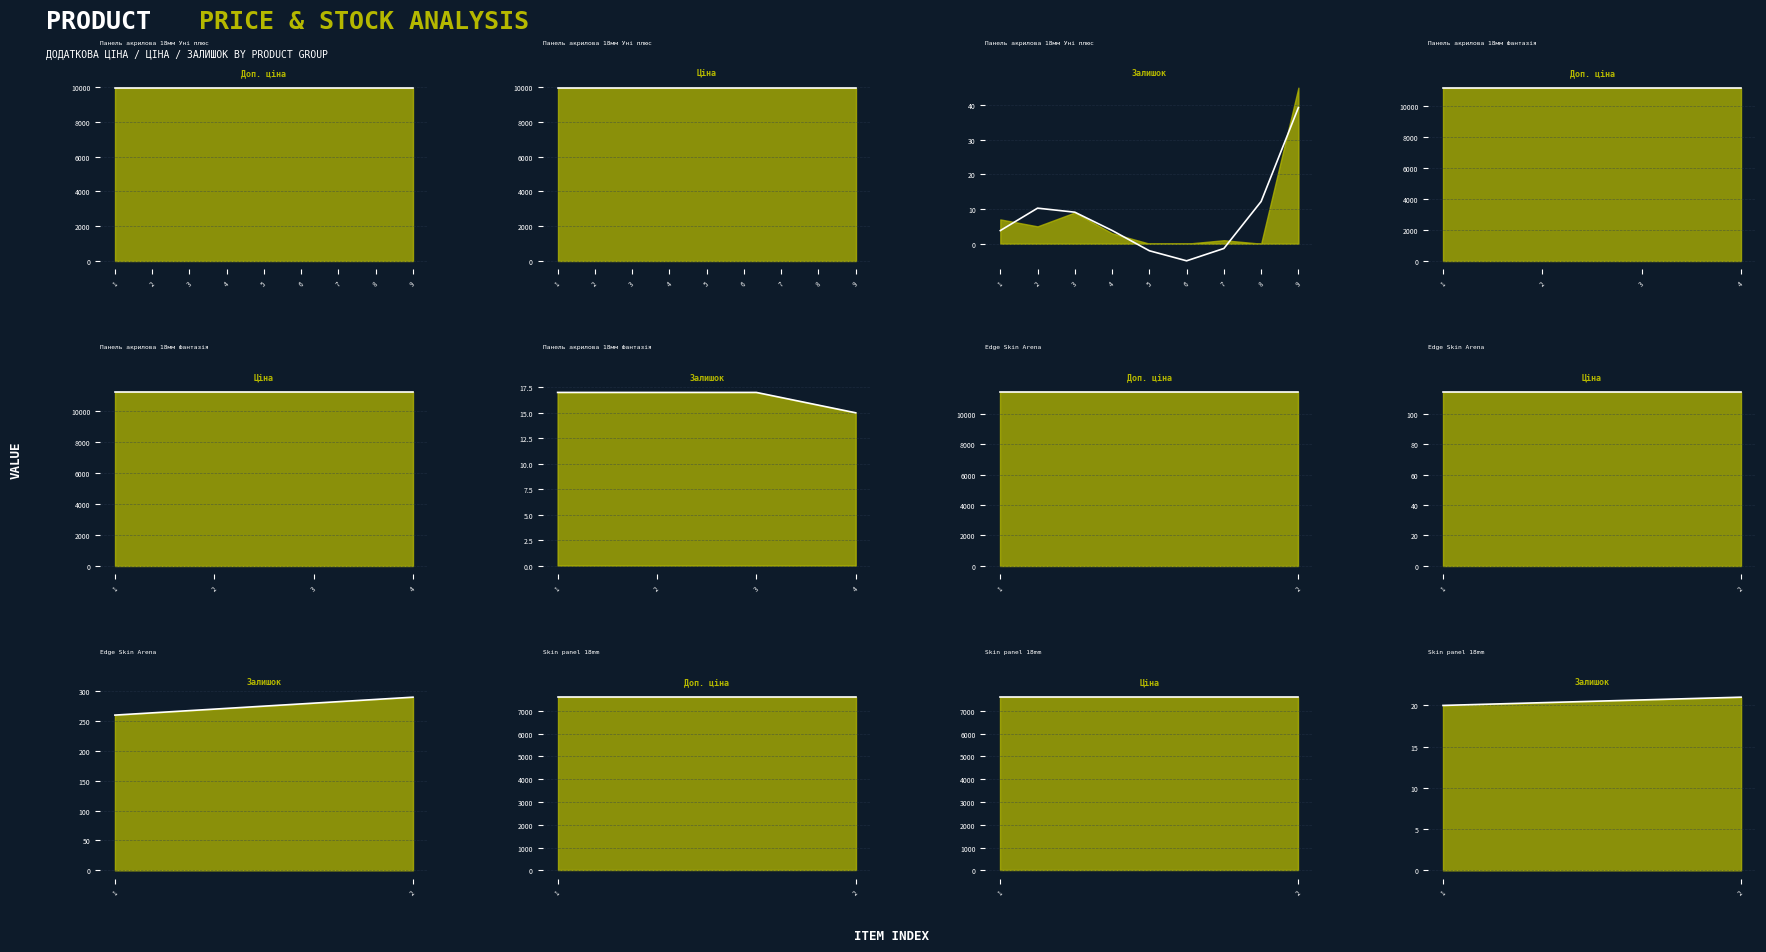

The value of Залишок at 285111912 is 4.8. True or false?

False